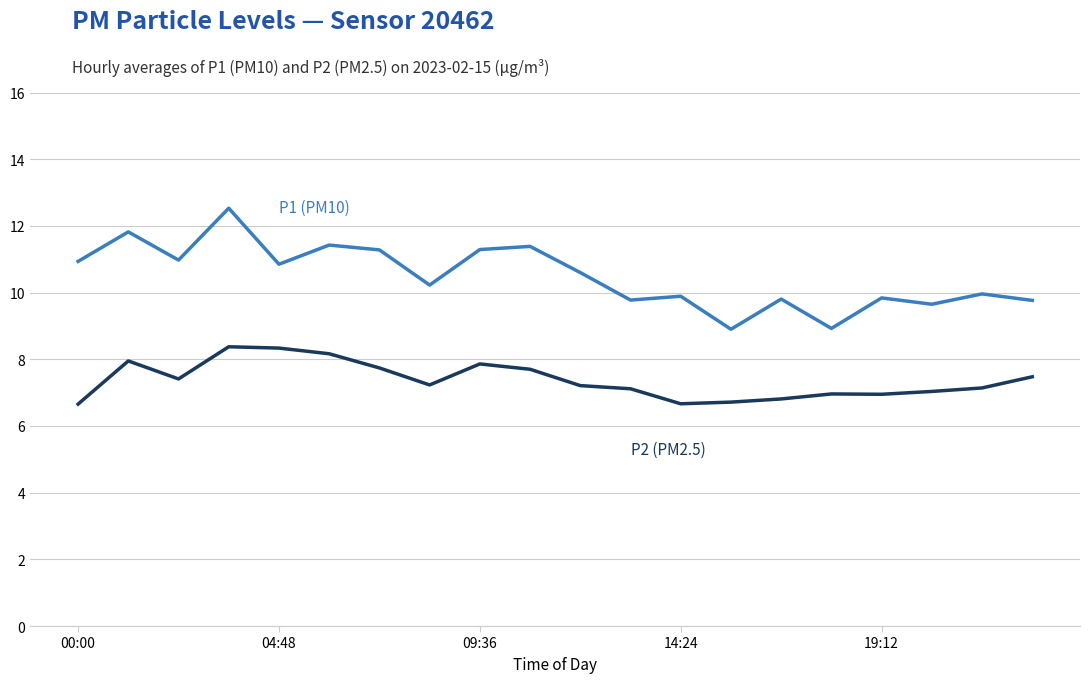

What is the maximum value shown in the chart?

12.5